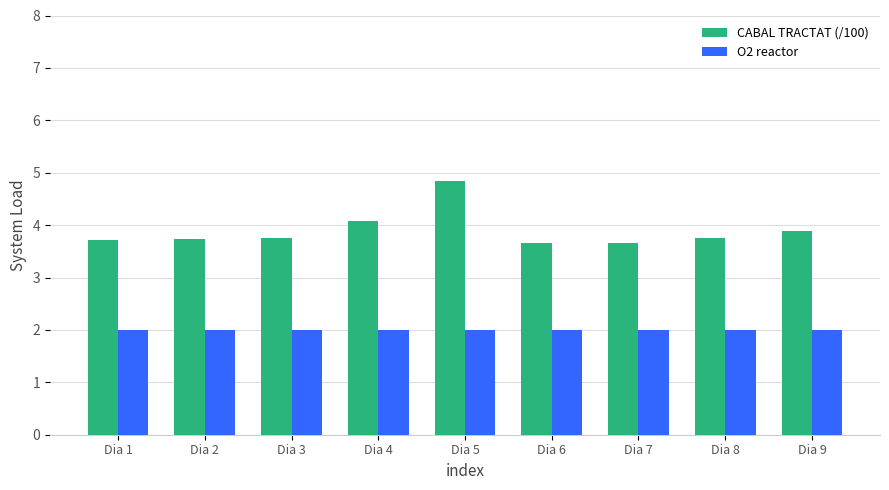

What is the spread (max minus min) of values at Dia 2?

1.7